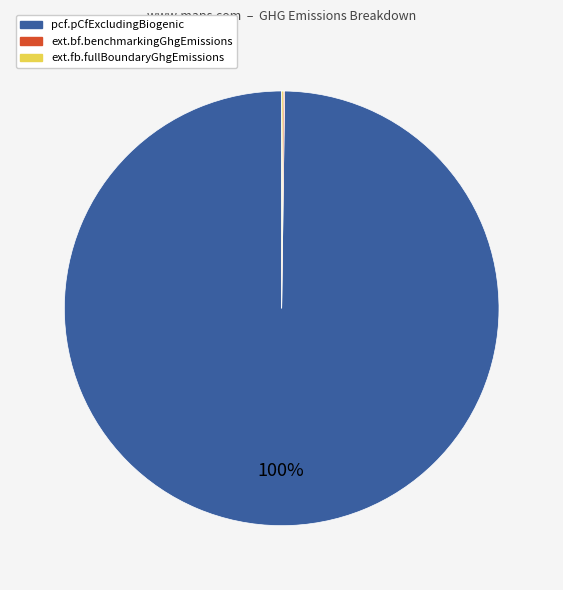

The pcf.pCfExcludingBiogenic slice represents 100% of the pie. True or false?

True